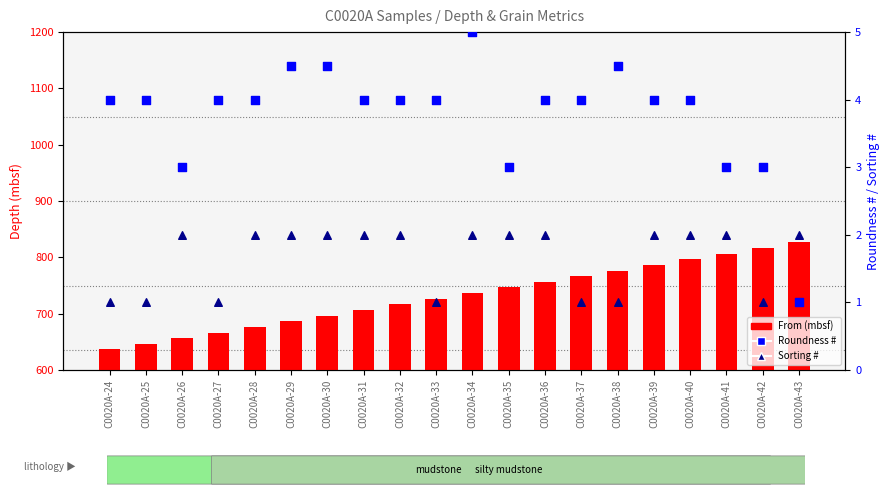

At which category is the sum across all series the highest?

C0020A-43